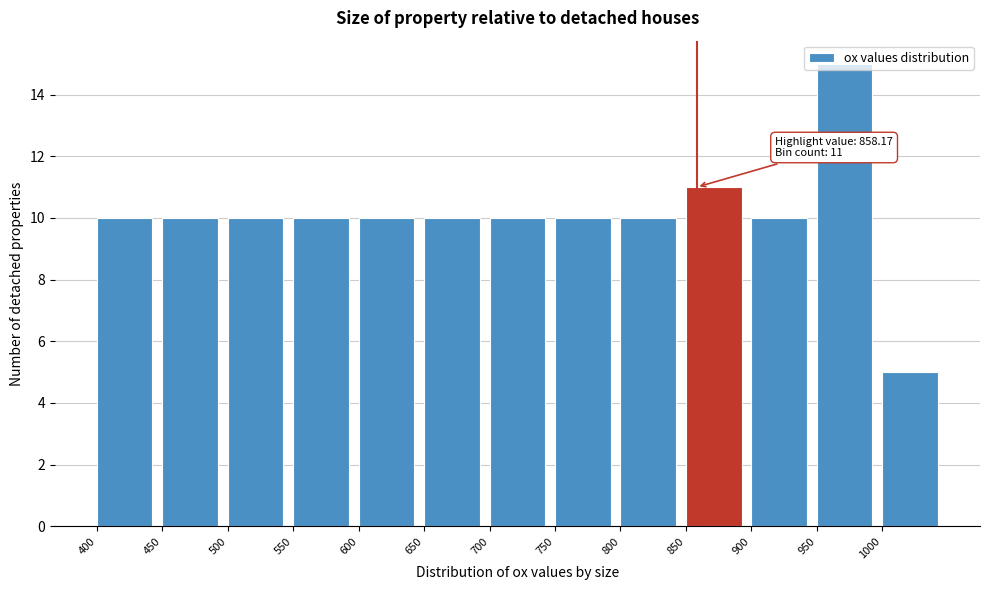

Over which range of the x-axis is the bar tallest?

950 to 1000